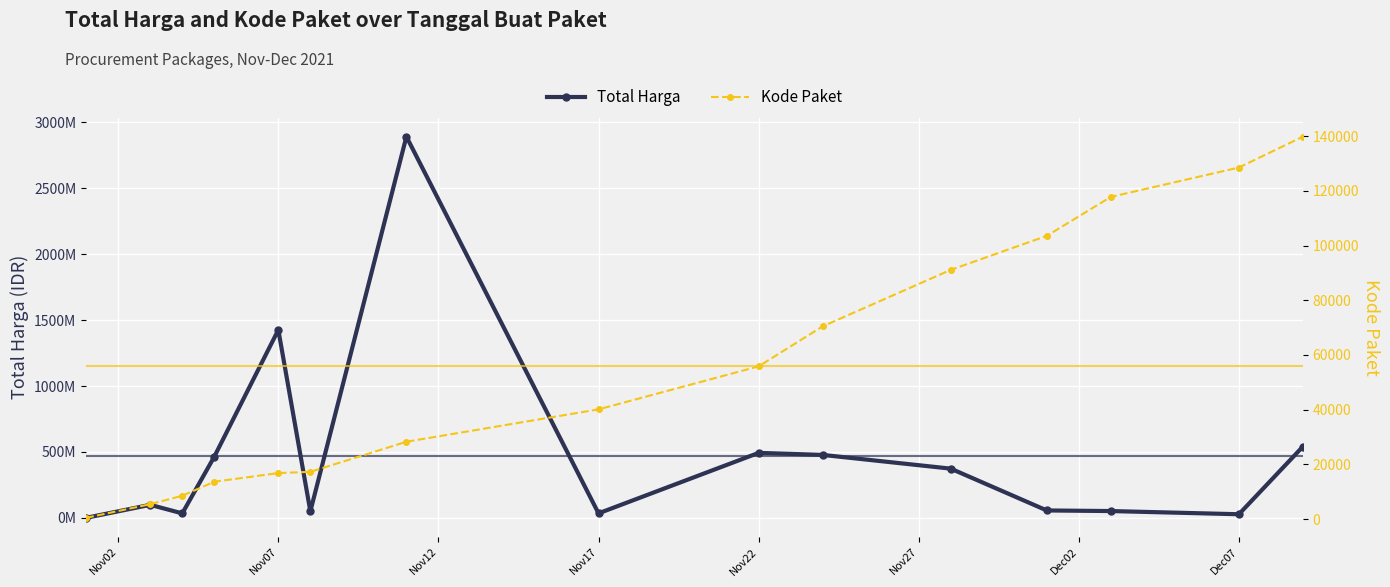

Which series changed the most between Nov17 and Dec07?

Total Harga